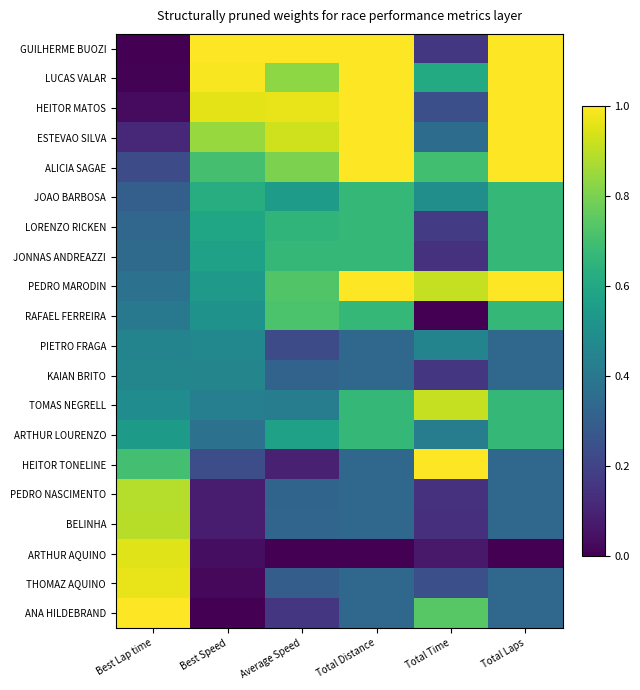

Reading left to right, list all the values displayed in this chart.

GUILHERME BUOZI: Best Lap time=0.0	Best Speed=1.0	Average Speed=1.0	Total Distance=1.0	Total Time=0.2	Total Laps=1.0
LUCAS VALAR: Best Lap time=0.0	Best Speed=1.0	Average Speed=0.8	Total Distance=1.0	Total Time=0.6	Total Laps=1.0
HEITOR MATOS: Best Lap time=0.0	Best Speed=1.0	Average Speed=1.0	Total Distance=1.0	Total Time=0.2	Total Laps=1.0
ESTEVAO SILVA: Best Lap time=0.1	Best Speed=0.8	Average Speed=0.9	Total Distance=1.0	Total Time=0.4	Total Laps=1.0
ALICIA SAGAE: Best Lap time=0.2	Best Speed=0.7	Average Speed=0.8	Total Distance=1.0	Total Time=0.7	Total Laps=1.0
JOAO BARBOSA: Best Lap time=0.3	Best Speed=0.6	Average Speed=0.5	Total Distance=0.7	Total Time=0.5	Total Laps=0.7
LORENZO RICKEN: Best Lap time=0.3	Best Speed=0.6	Average Speed=0.7	Total Distance=0.7	Total Time=0.2	Total Laps=0.7
JONNAS ANDREAZZI: Best Lap time=0.3	Best Speed=0.6	Average Speed=0.7	Total Distance=0.7	Total Time=0.1	Total Laps=0.7
PEDRO MARODIN: Best Lap time=0.4	Best Speed=0.5	Average Speed=0.7	Total Distance=1.0	Total Time=0.9	Total Laps=1.0
RAFAEL FERREIRA: Best Lap time=0.4	Best Speed=0.5	Average Speed=0.7	Total Distance=0.7	Total Time=0.0	Total Laps=0.7
PIETRO FRAGA: Best Lap time=0.5	Best Speed=0.5	Average Speed=0.2	Total Distance=0.3	Total Time=0.5	Total Laps=0.3
KAIAN BRITO: Best Lap time=0.5	Best Speed=0.5	Average Speed=0.3	Total Distance=0.3	Total Time=0.2	Total Laps=0.3
TOMAS NEGRELL: Best Lap time=0.5	Best Speed=0.4	Average Speed=0.4	Total Distance=0.7	Total Time=0.9	Total Laps=0.7
ARTHUR LOURENZO: Best Lap time=0.5	Best Speed=0.4	Average Speed=0.6	Total Distance=0.7	Total Time=0.4	Total Laps=0.7
HEITOR TONELINE: Best Lap time=0.7	Best Speed=0.2	Average Speed=0.1	Total Distance=0.3	Total Time=1.0	Total Laps=0.3
PEDRO NASCIMENTO: Best Lap time=0.9	Best Speed=0.1	Average Speed=0.3	Total Distance=0.3	Total Time=0.1	Total Laps=0.3
BELINHA: Best Lap time=0.9	Best Speed=0.1	Average Speed=0.3	Total Distance=0.3	Total Time=0.1	Total Laps=0.3
ARTHUR AQUINO: Best Lap time=1.0	Best Speed=0.0	Average Speed=0.0	Total Distance=0.0	Total Time=0.1	Total Laps=0.0
THOMAZ AQUINO: Best Lap time=1.0	Best Speed=0.0	Average Speed=0.3	Total Distance=0.3	Total Time=0.2	Total Laps=0.3
ANA HILDEBRAND: Best Lap time=1.0	Best Speed=0.0	Average Speed=0.2	Total Distance=0.3	Total Time=0.7	Total Laps=0.3